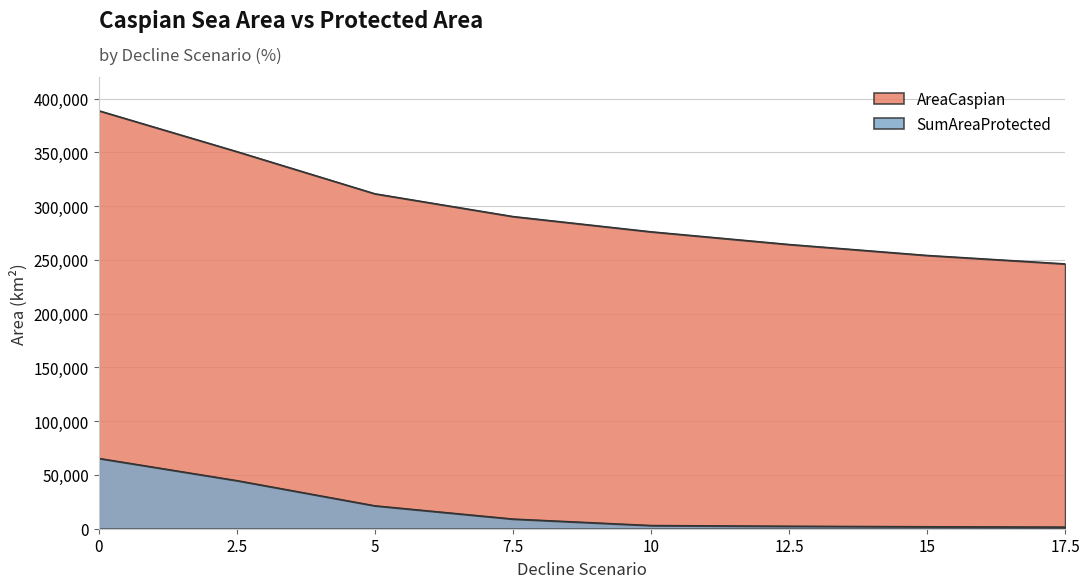

Where is AreaCaspian nearest to the value 317509?

5